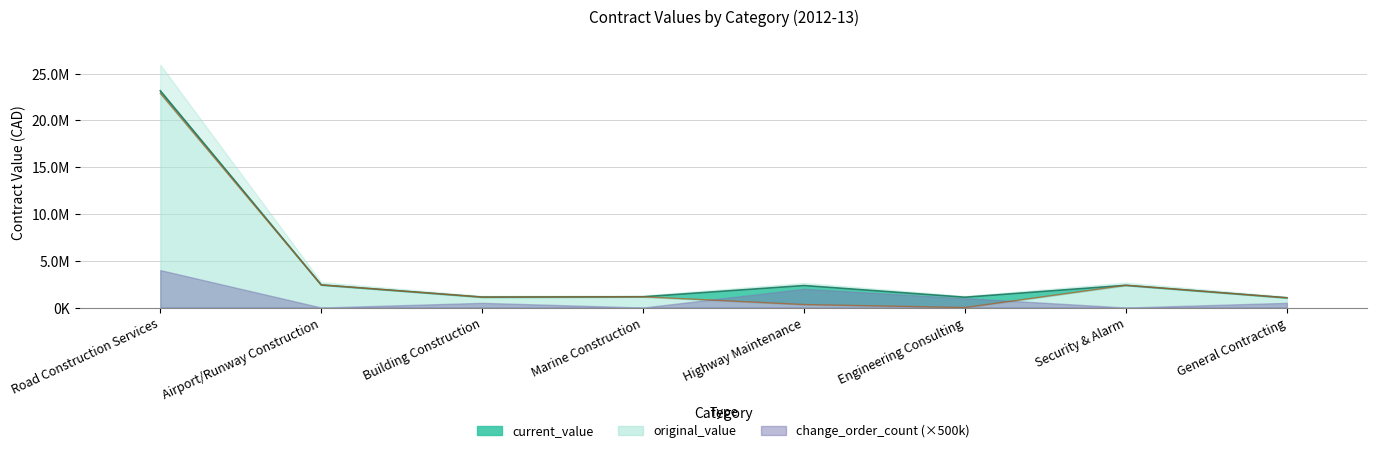

True or false: original_value and current_value cross at least once.

False